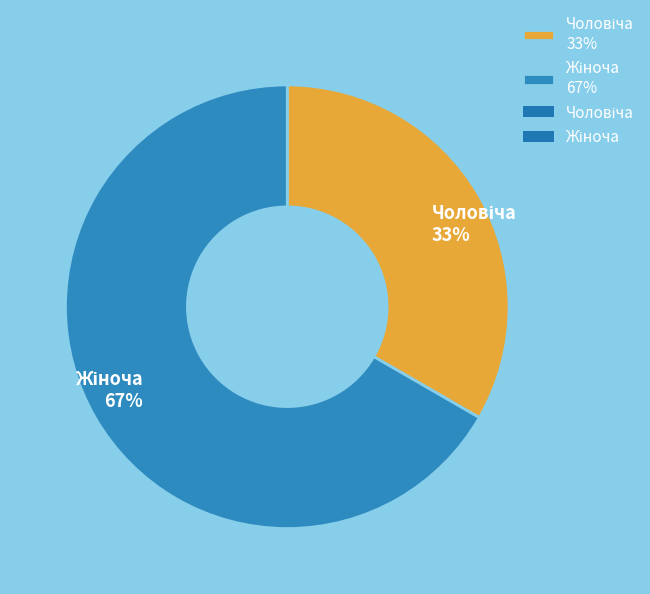

To the nearest percent, what is the average slice percentage?

50%